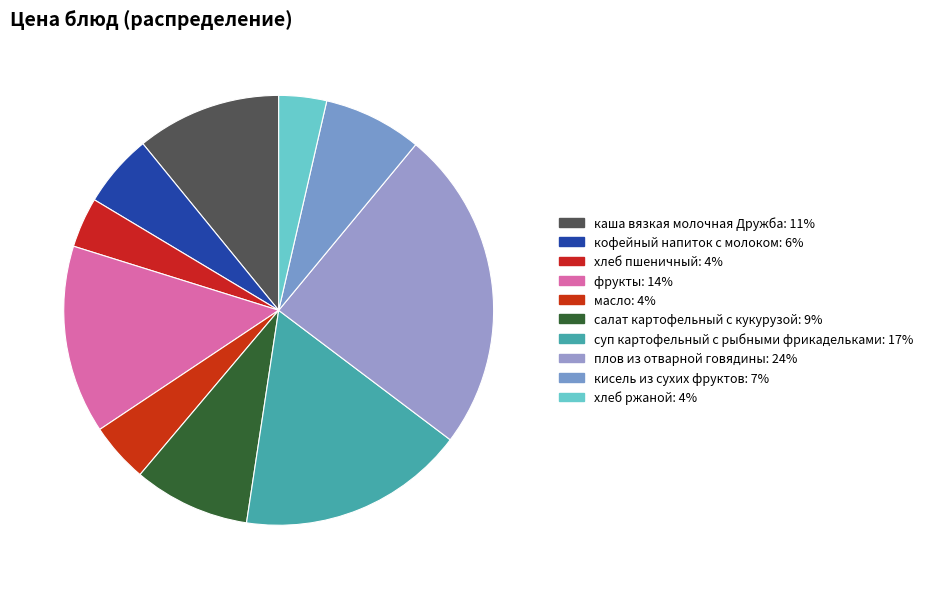

To the nearest percent, what percentage of the pie is масло?

4%